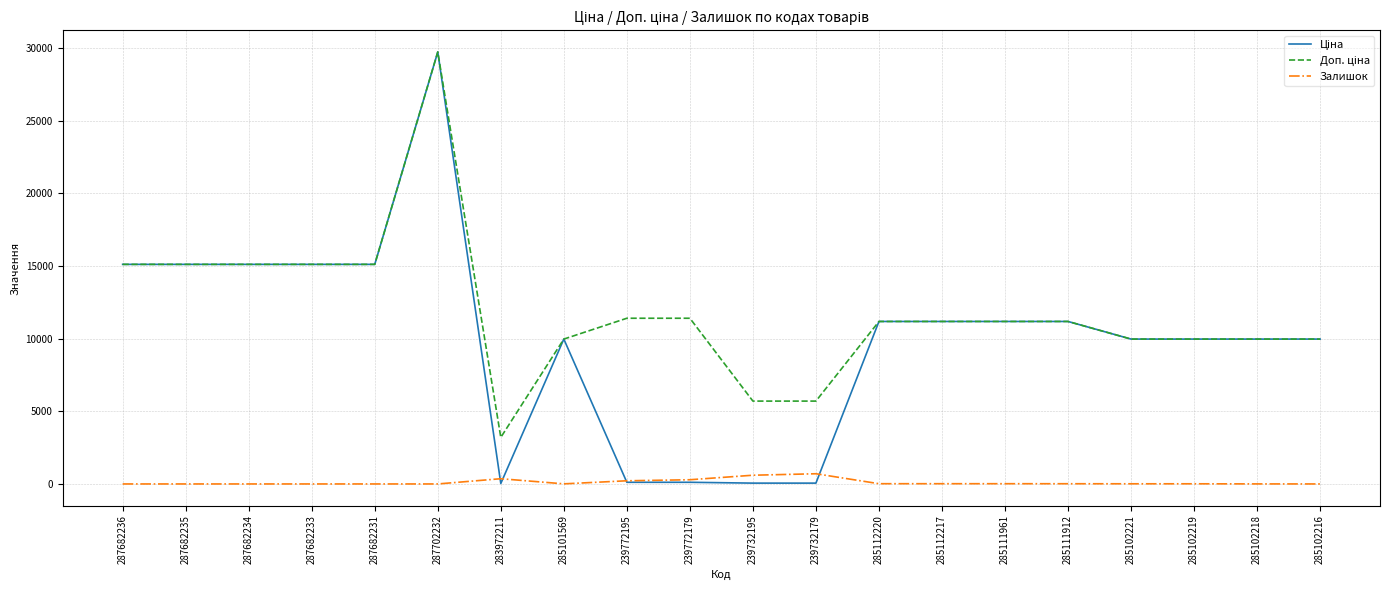

What is the total value across all series at 285102216?

19950.0